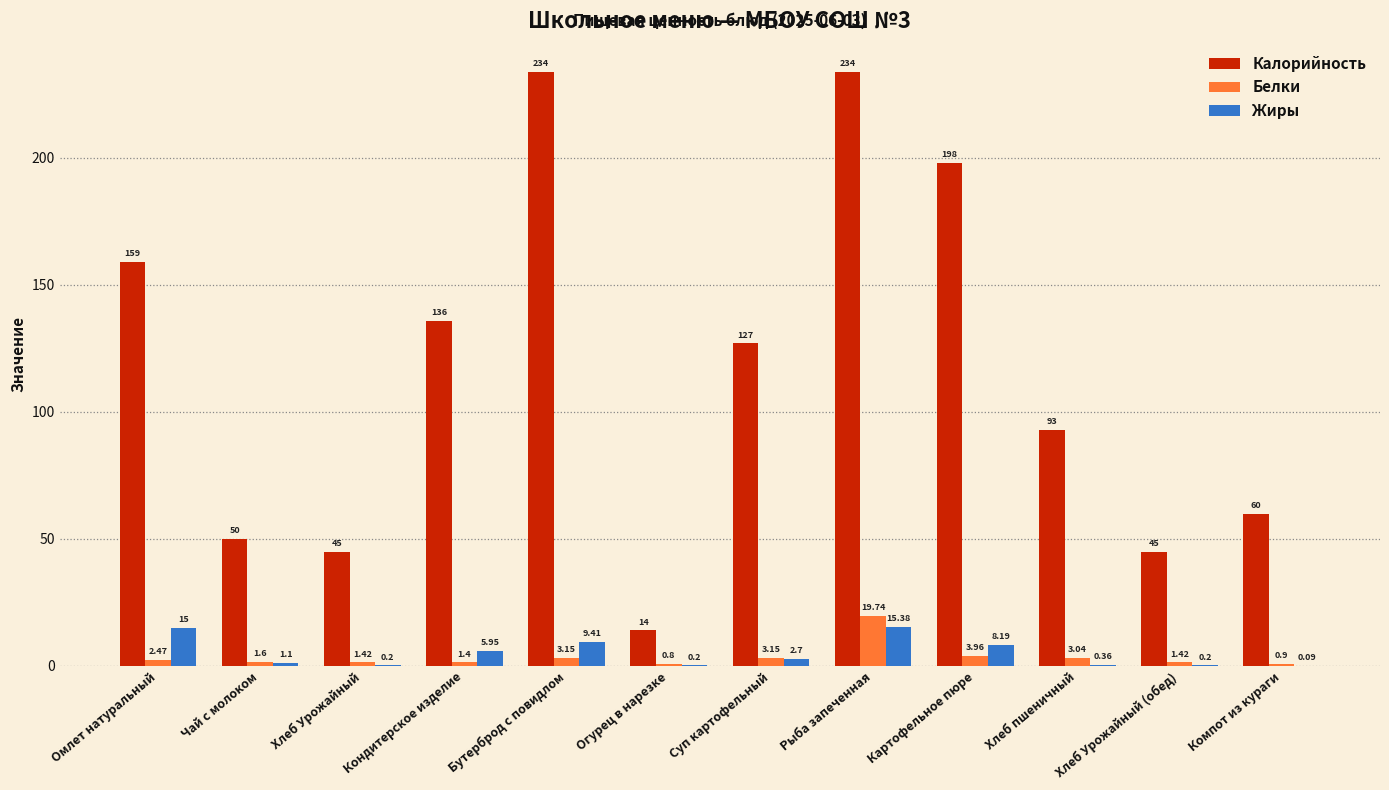

Which category has the highest value in the Жиры series?

Рыба запеченная